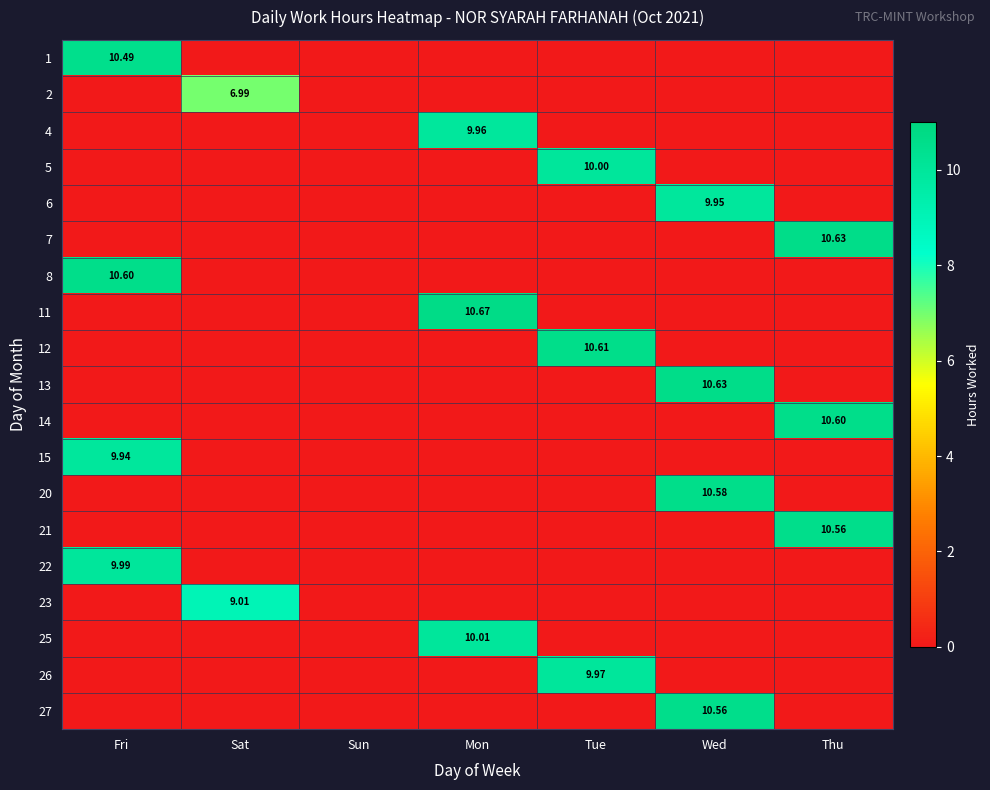

What is the difference between the highest and lowest values at Fri?

10.6